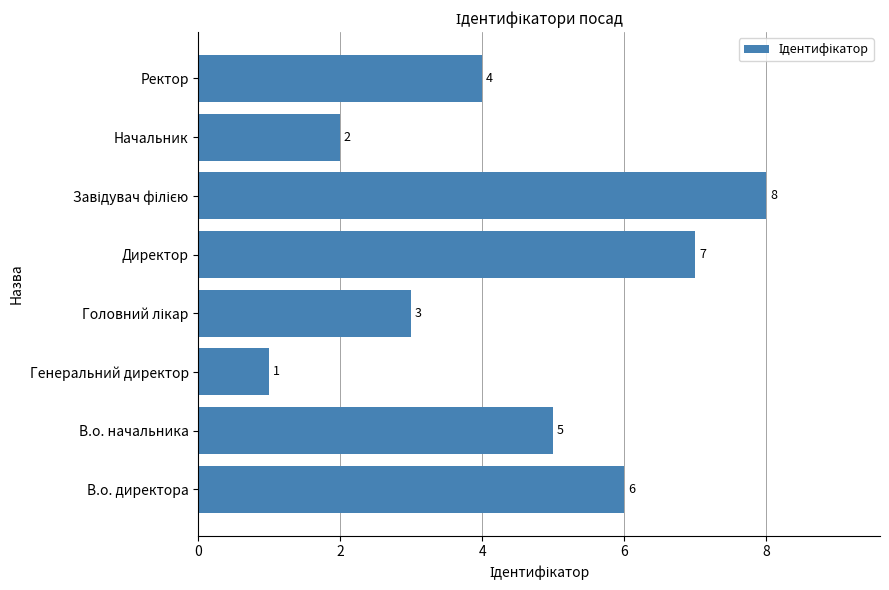

What is the greatest value displayed?

8